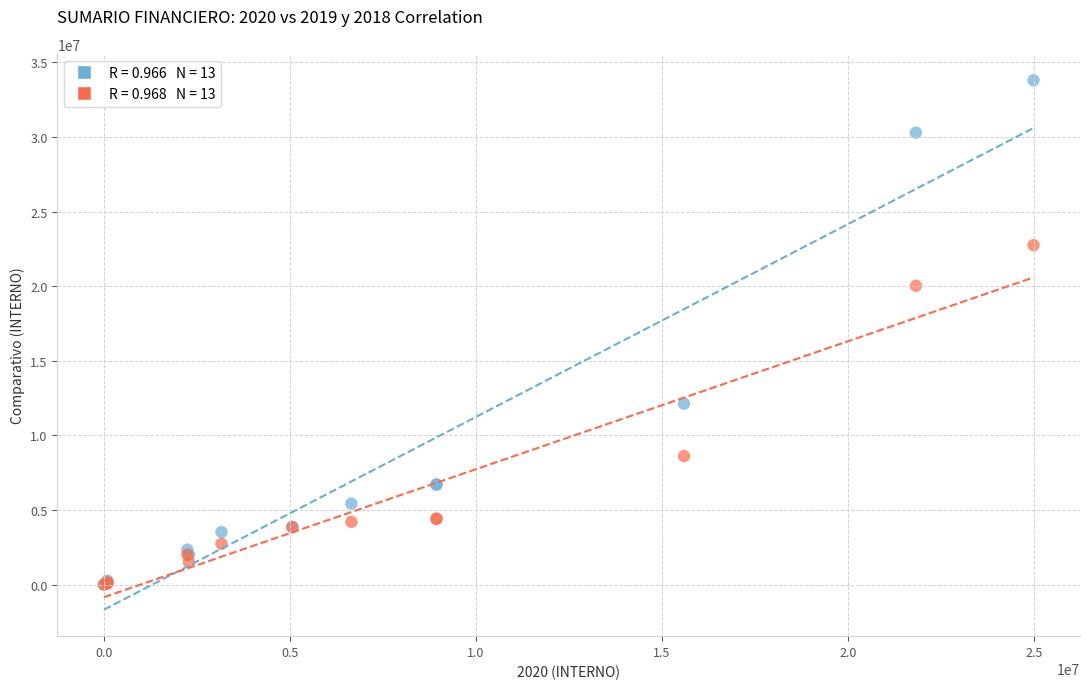

Across all series, what Y value is closest to 16897076?

20022881